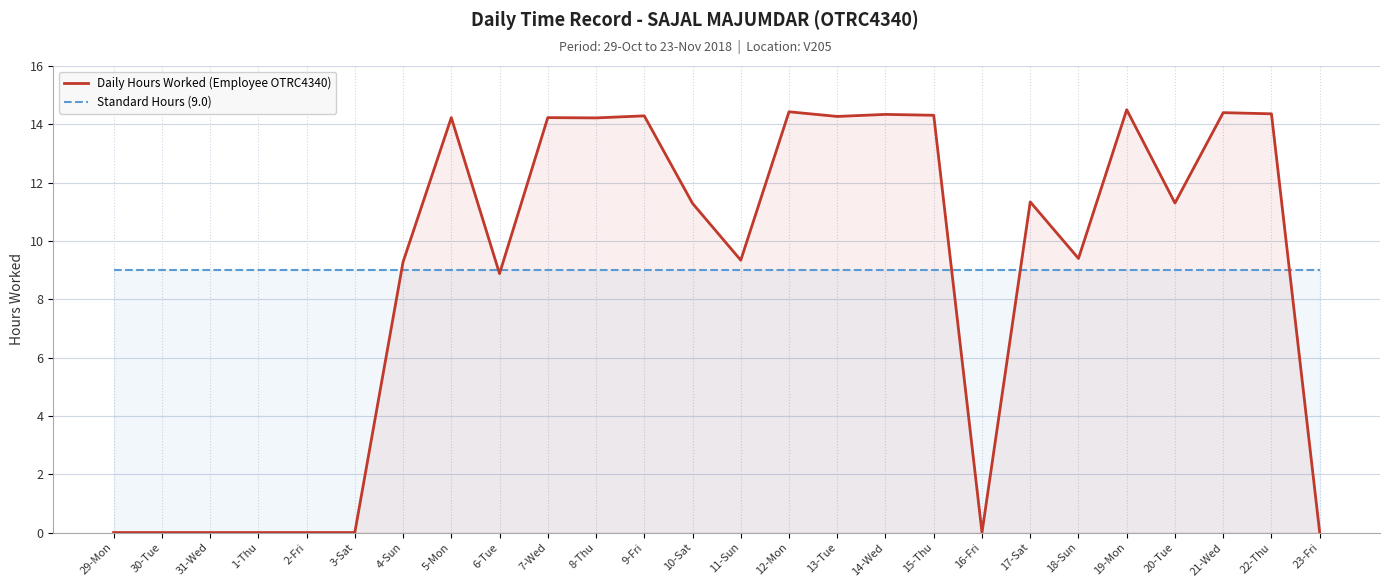

True or false: Daily Hours Worked (Employee OTRC4340) has a value of 23.0 at 9-Fri.

False